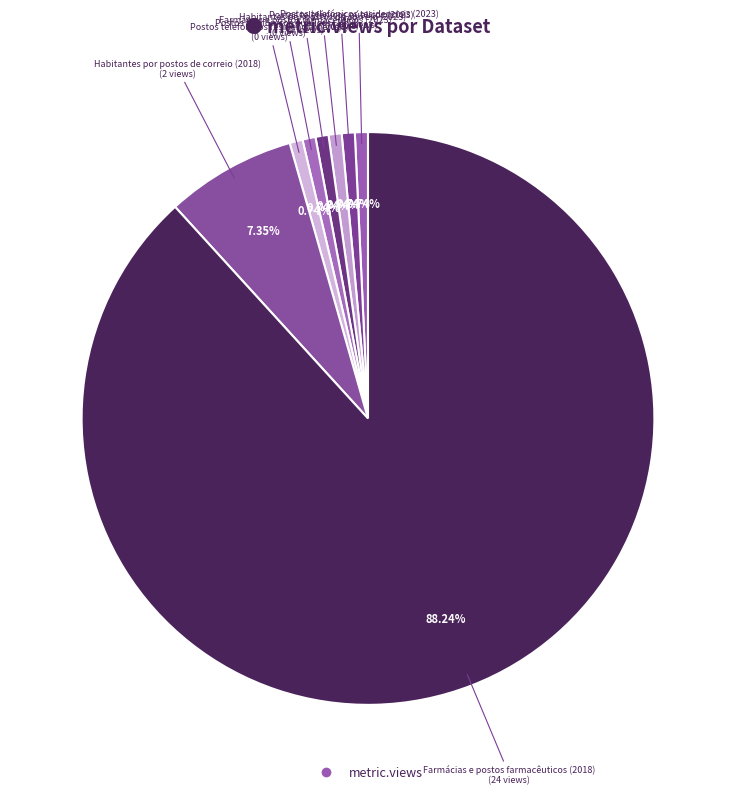

How many segments does this pie chart have?

8